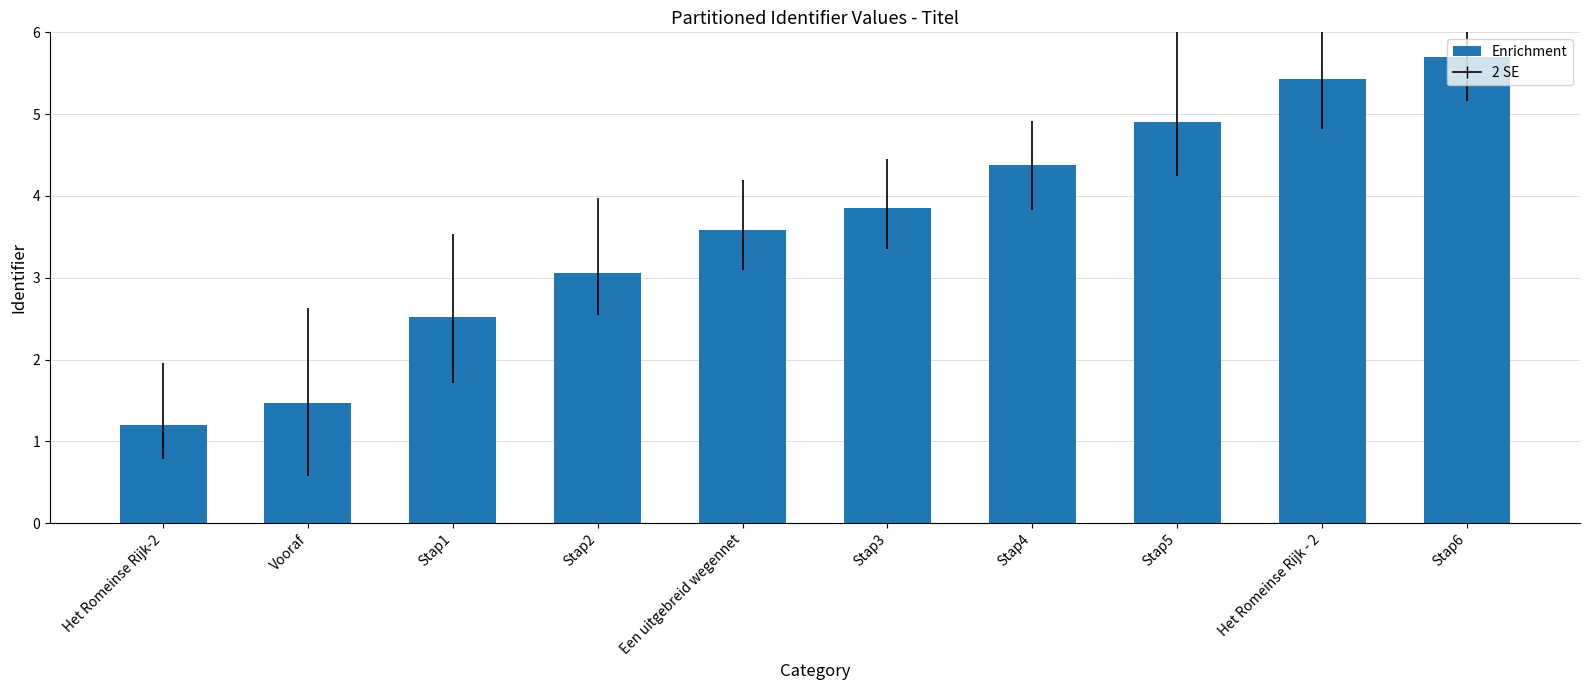

How many distinct data groups are displayed?

1